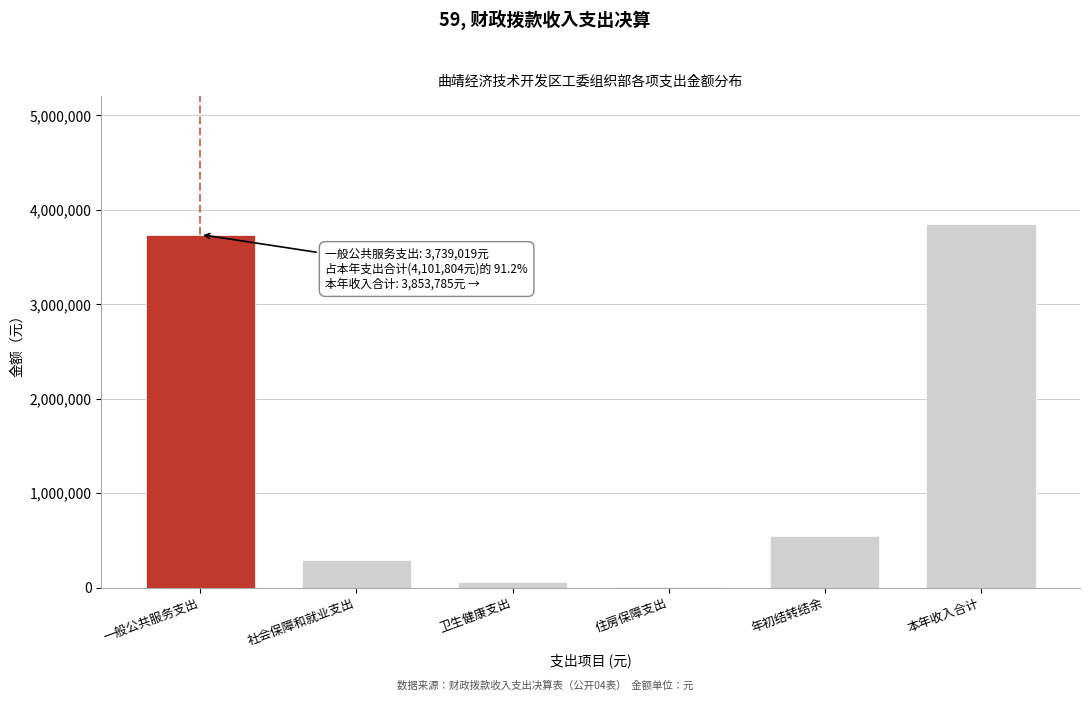

The chart shows a value of 549178.2 at 年初结转结余. True or false?

True